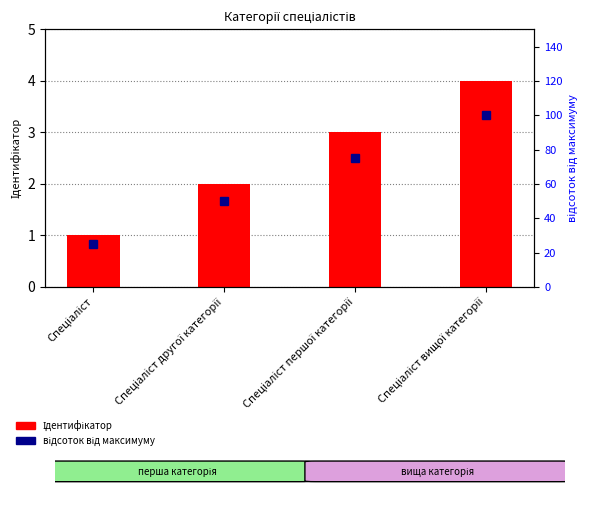

True or false: відсоток від максимуму has a value of 111 at Спеціаліст першої категорії.

False